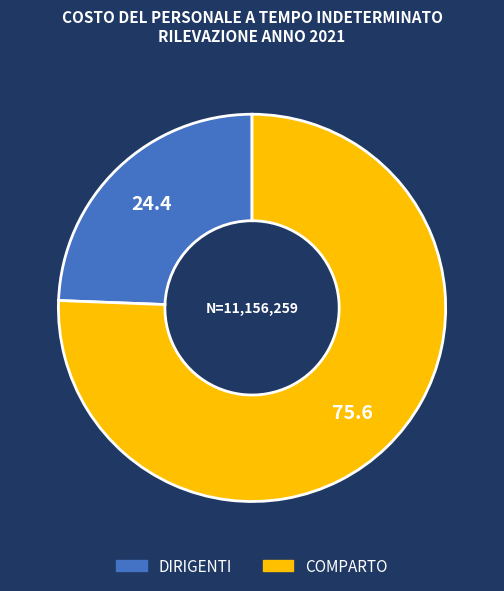

Is DIRIGENTI the majority of the pie?

No